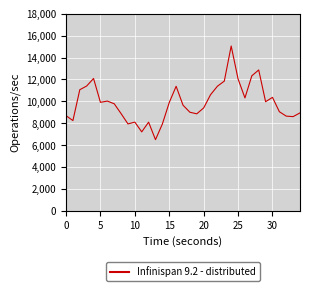

How many values are below 9779?

17